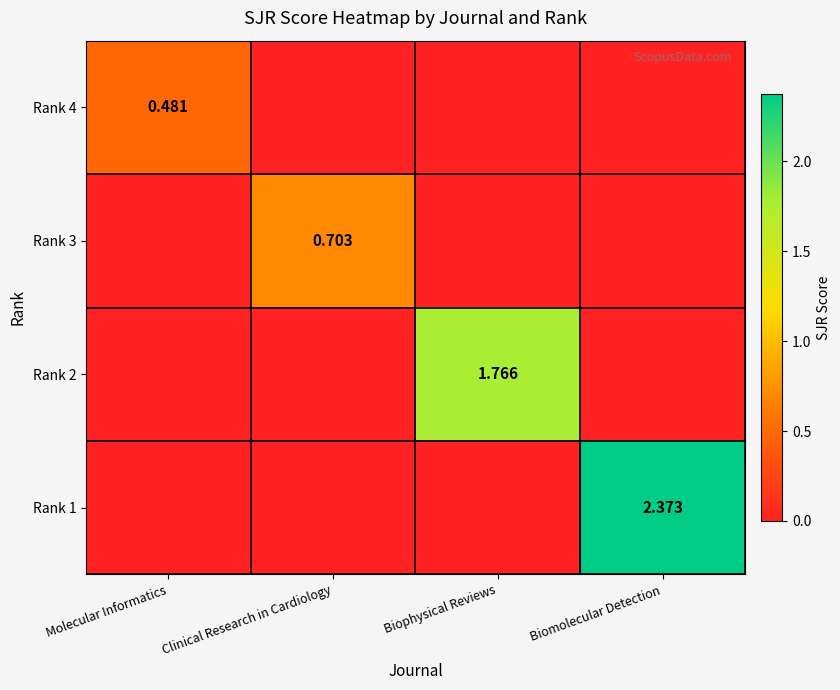

The value of Rank 3 at Molecular Informatics is 0.0. True or false?

True